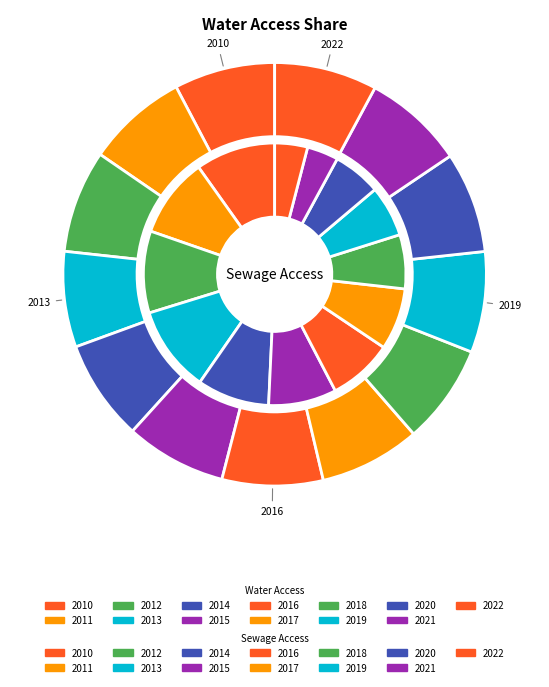

What percentage is the 2020 slice, to the nearest percent?

6%